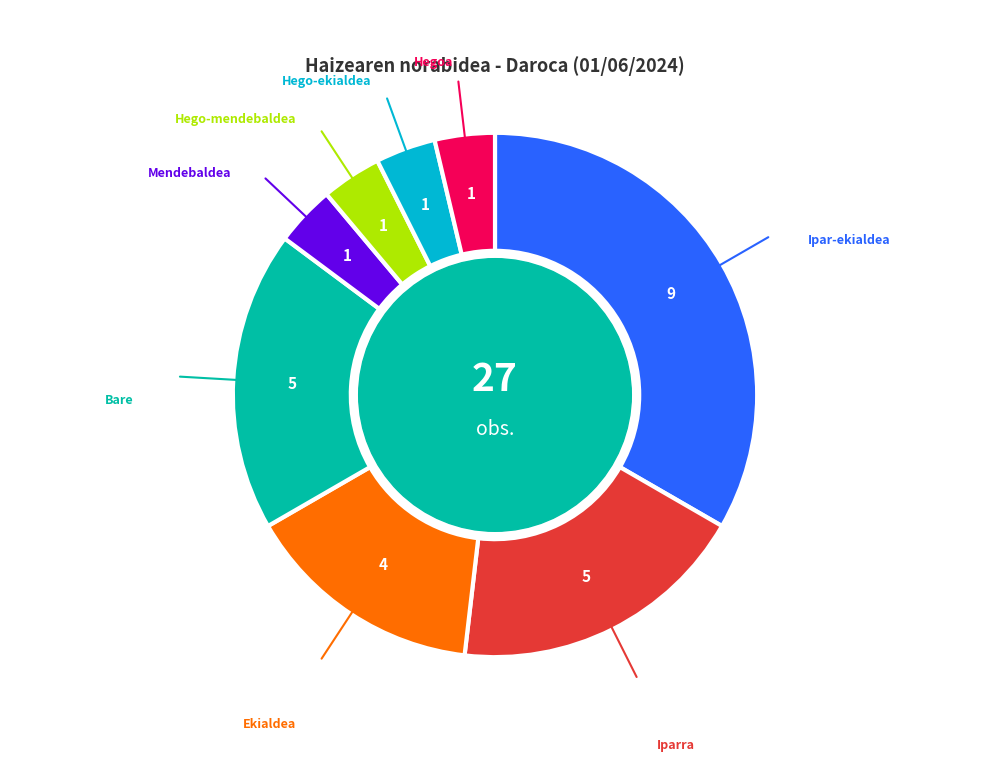

Is there a majority slice in this chart?

No